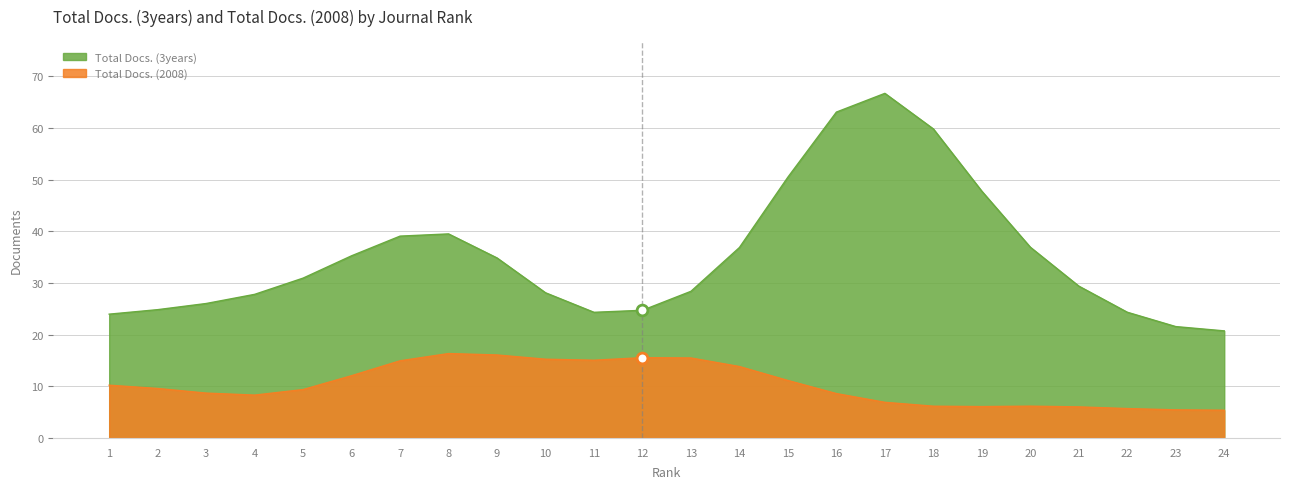

Which series contains the highest Y value?

Total Docs. (3years)